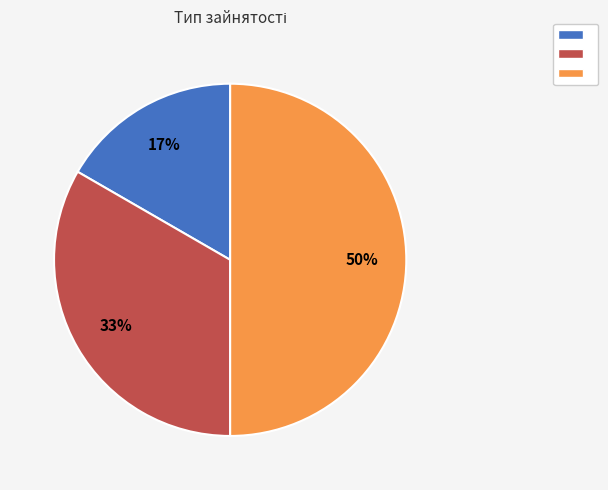

To the nearest percent, what is the difference between the largest and smallest slice percentages?

33%